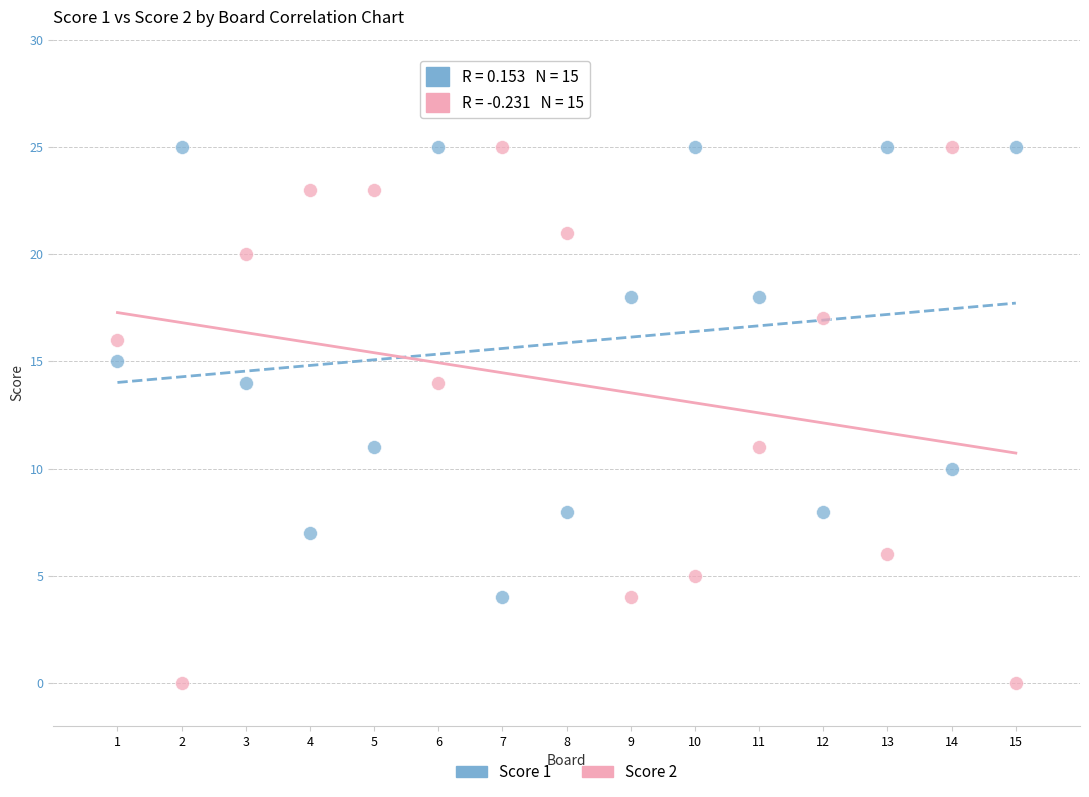

Across all data points, what is the range of X values (max minus min)?

14